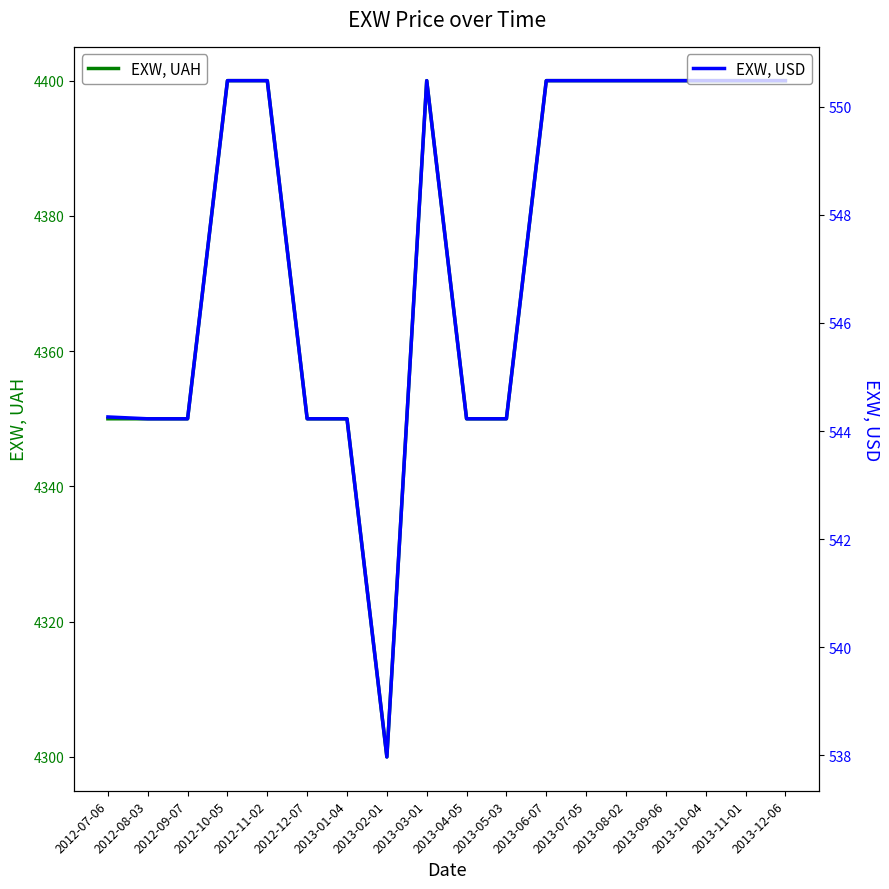

Is it true that EXW, USD equals 550.5 at 2013-03-01?

True